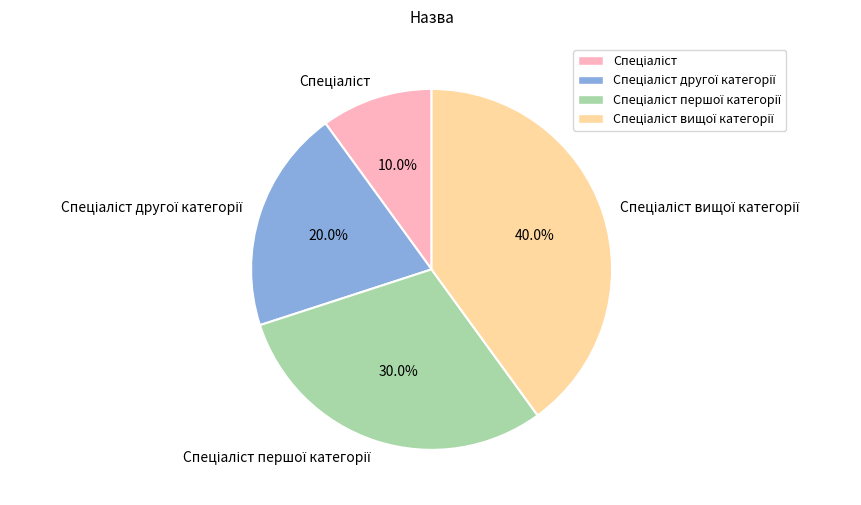

Is there a majority slice in this chart?

No